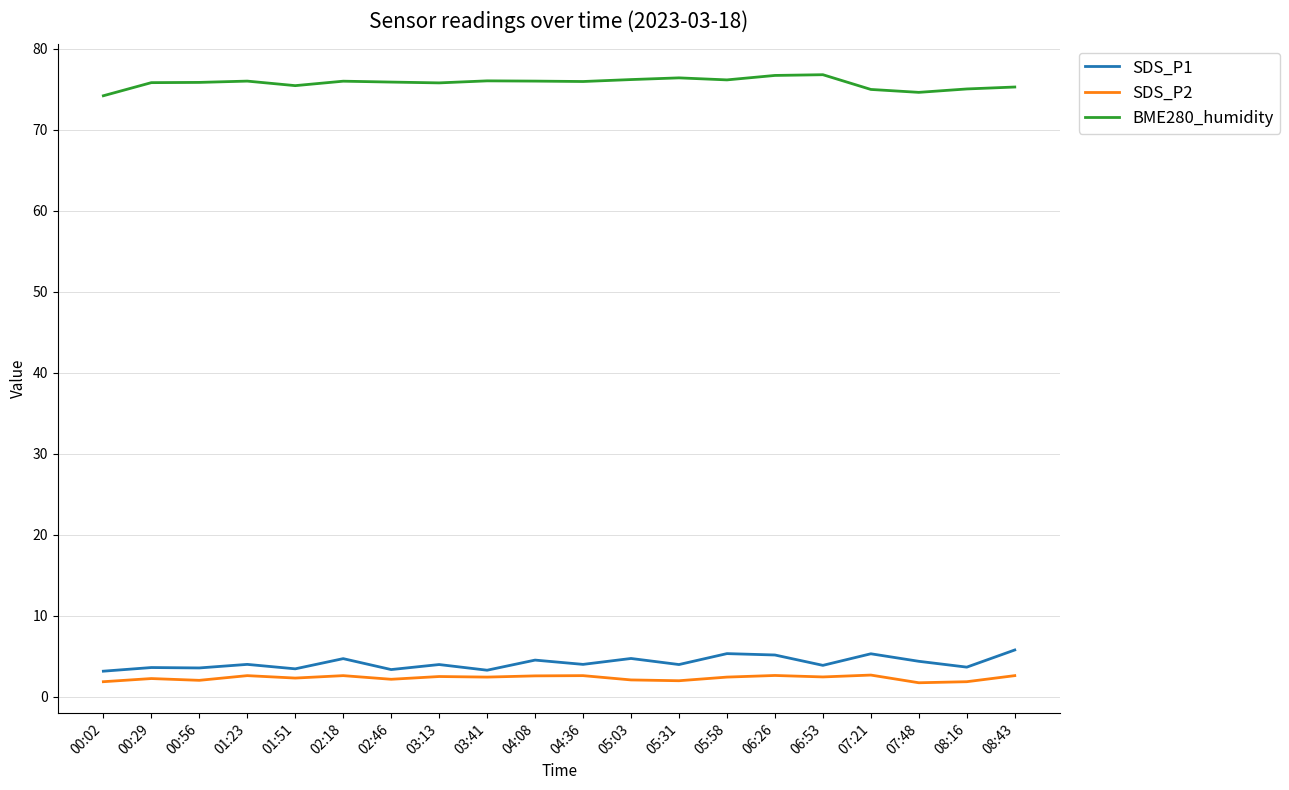

Does the chart display data point markers on the line(s)?

No